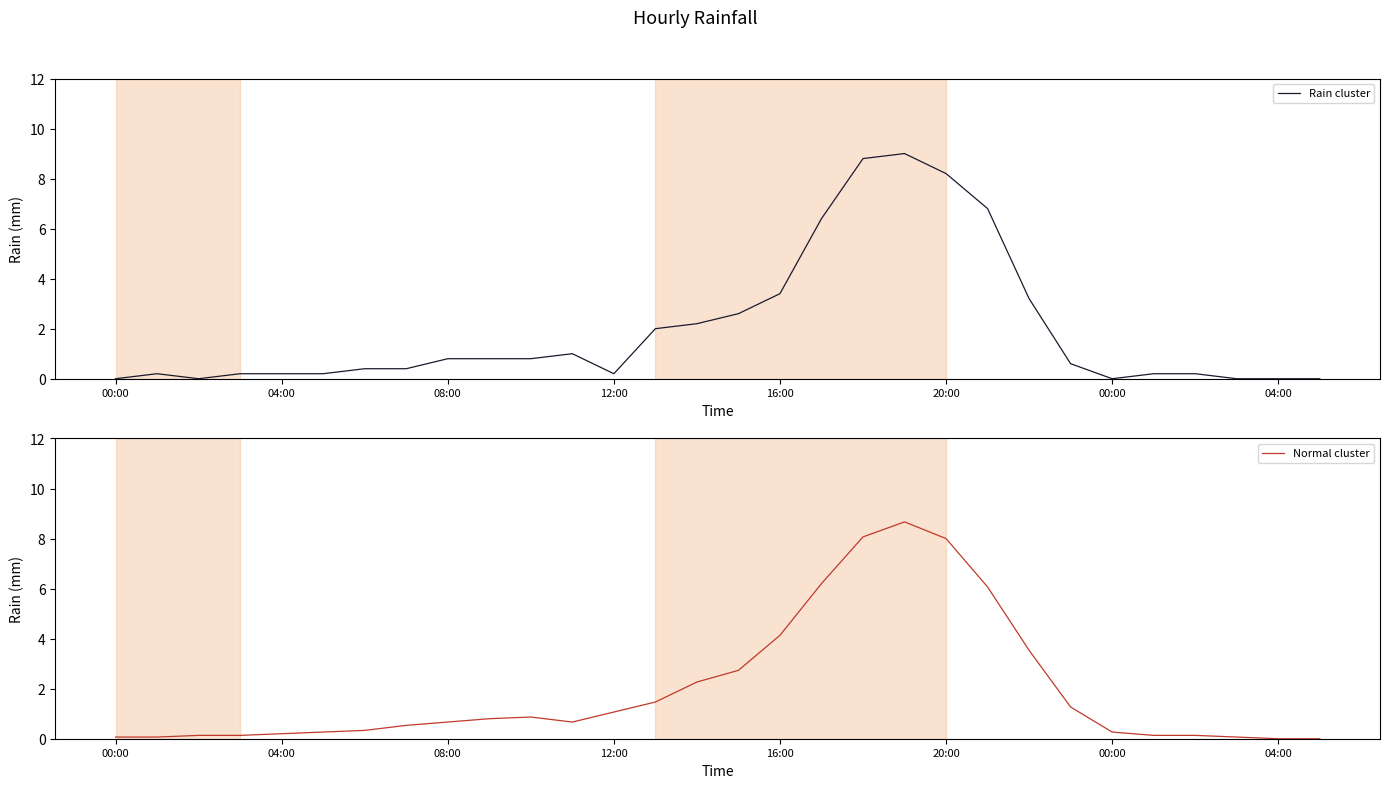

How many values in Normal cluster are above zero?

28